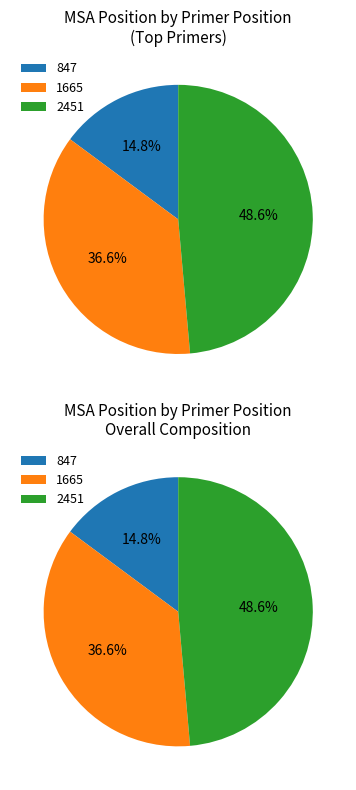

Combined, do 2451 and 1665 account for over 50%?

Yes